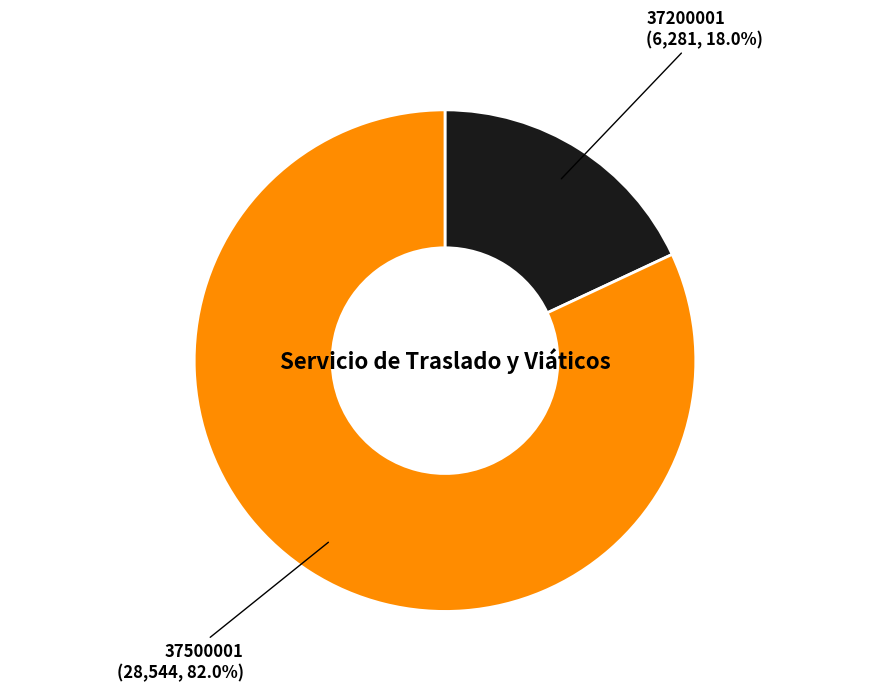

Count the number of slices in the pie.

2